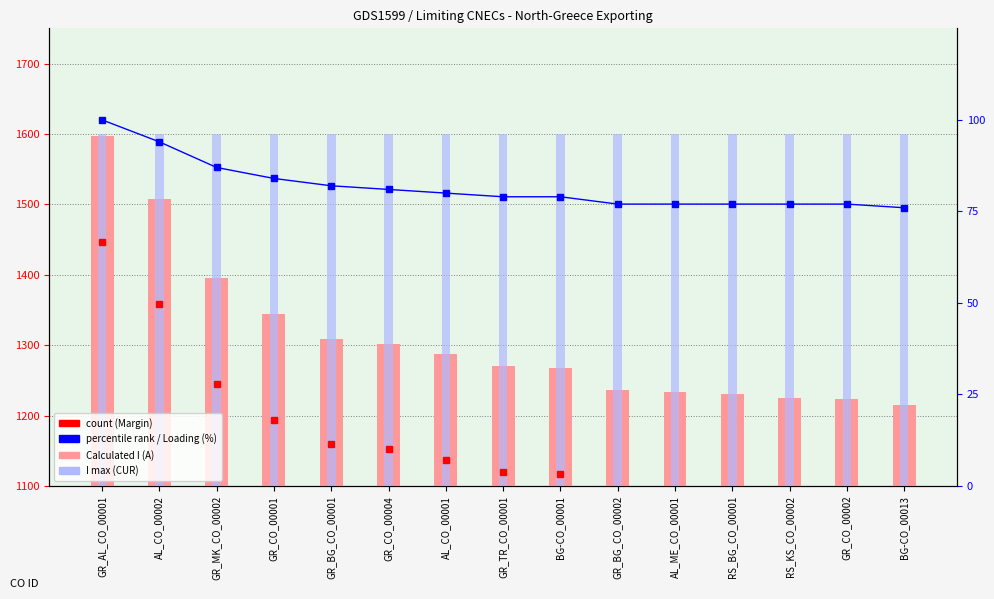

At which category is the sum across all series the highest?

GR_AL_CO_00001